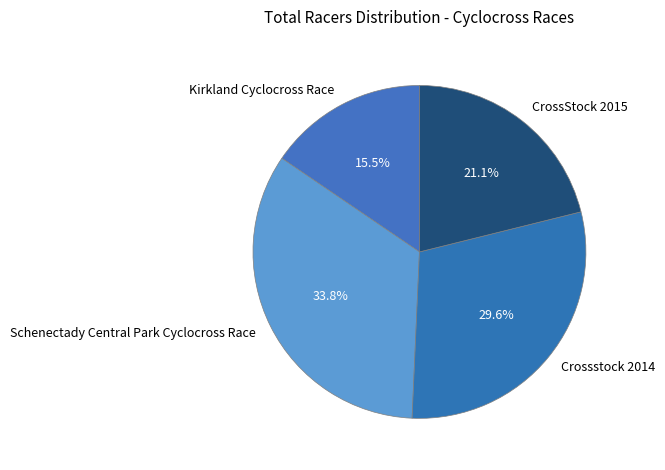

Which has a higher value, Kirkland Cyclocross Race or Crossstock 2014?

Crossstock 2014